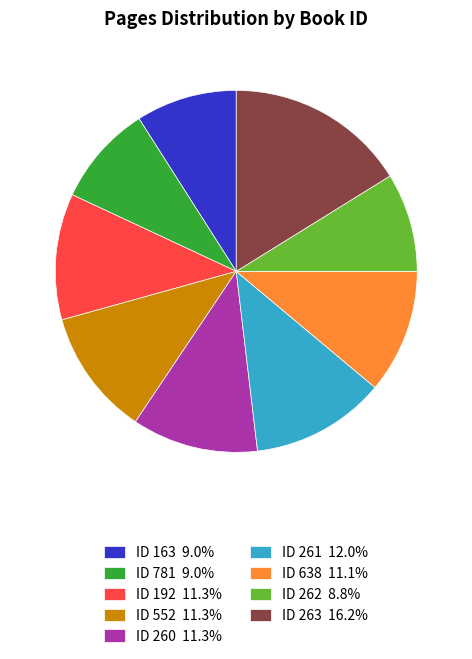

What is the ratio of the value at ID 263 16.2% to the value at ID 552 11.3%?

1.4